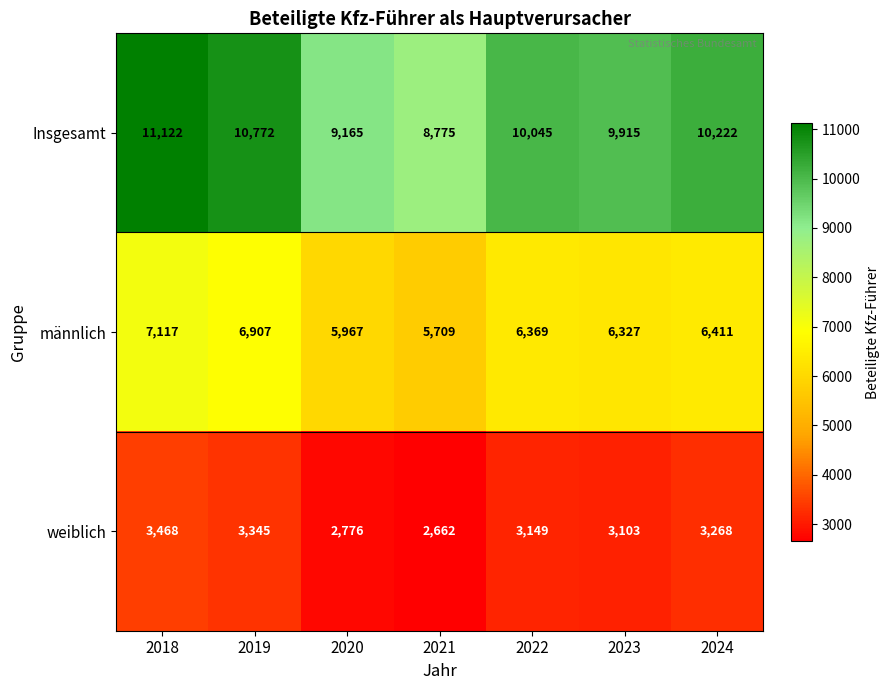

What is the highest value of the weiblich series?

3468